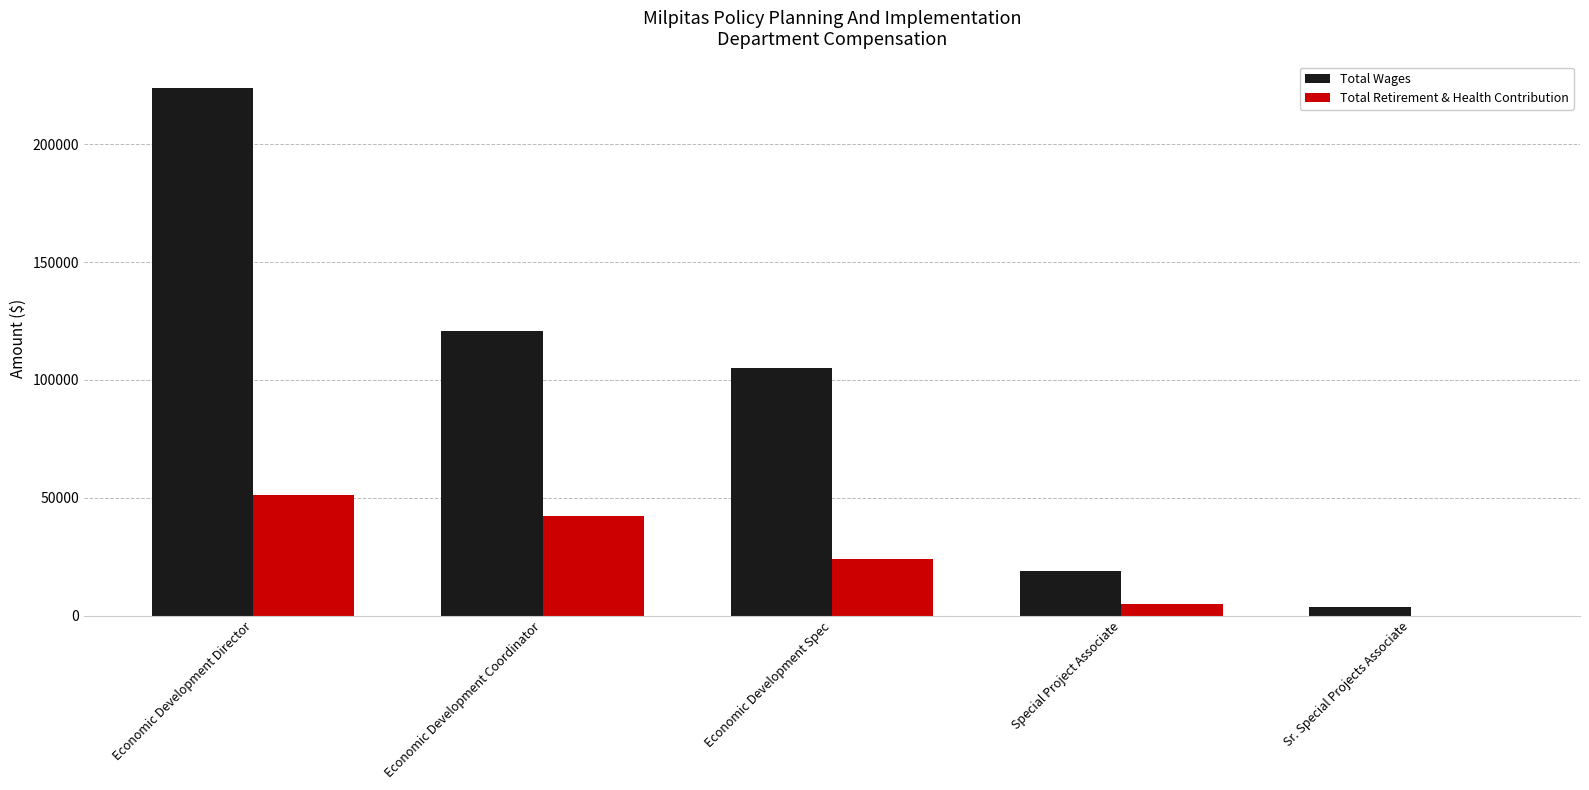

What is the total value across all series at Economic Development Coordinator?

163106